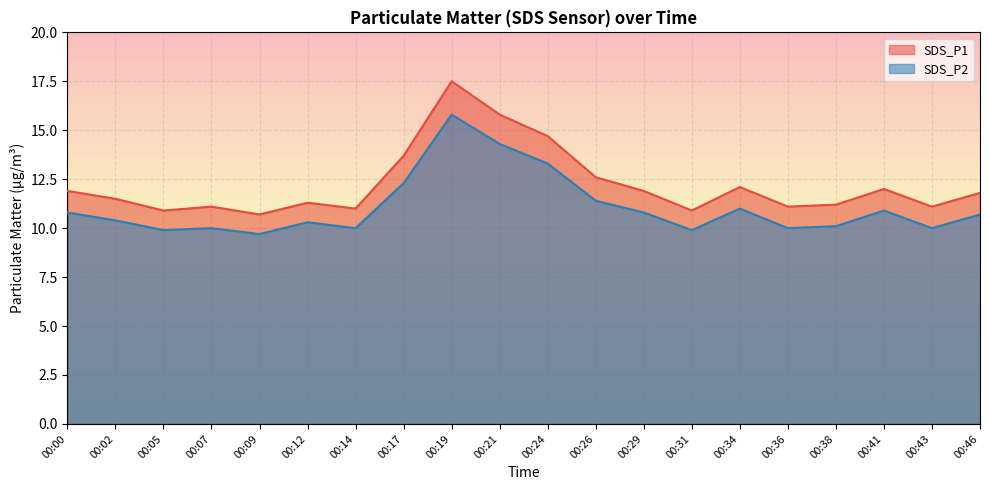

At how many categories does at least one series exceed 15?

2